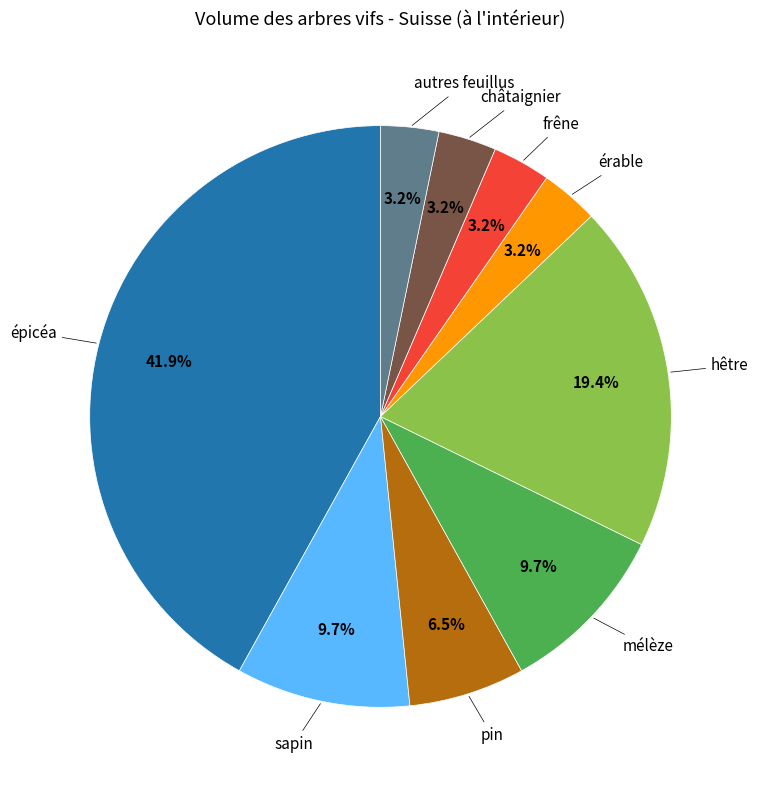

Is there a majority slice in this chart?

No